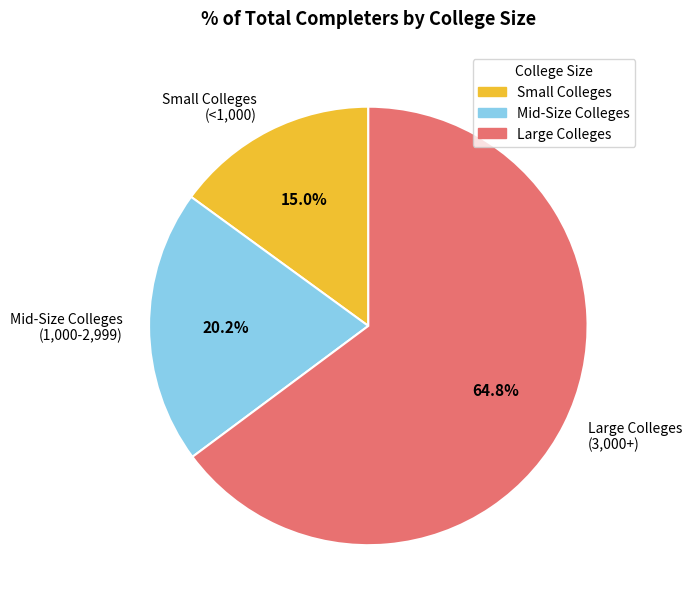

Rank the categories by value from lowest to highest.

Small Colleges (<1,000), Mid-Size Colleges (1,000-2,999), Large Colleges (3,000+)